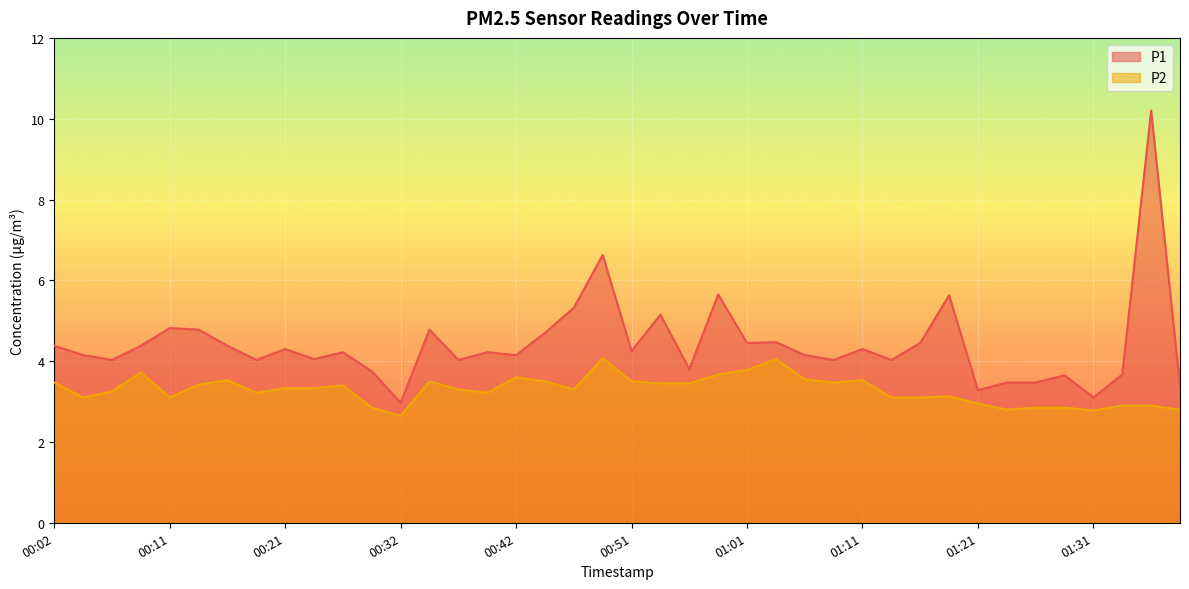

Is it true that P2 equals 3.5 at 00:56?

True